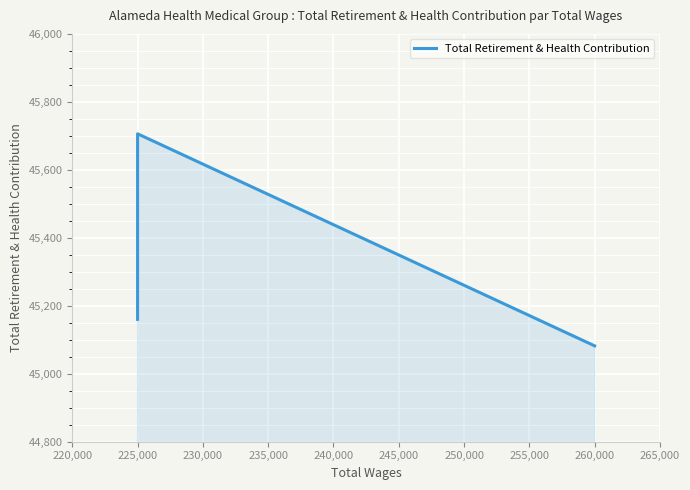

How many lines are shown in the chart?

1